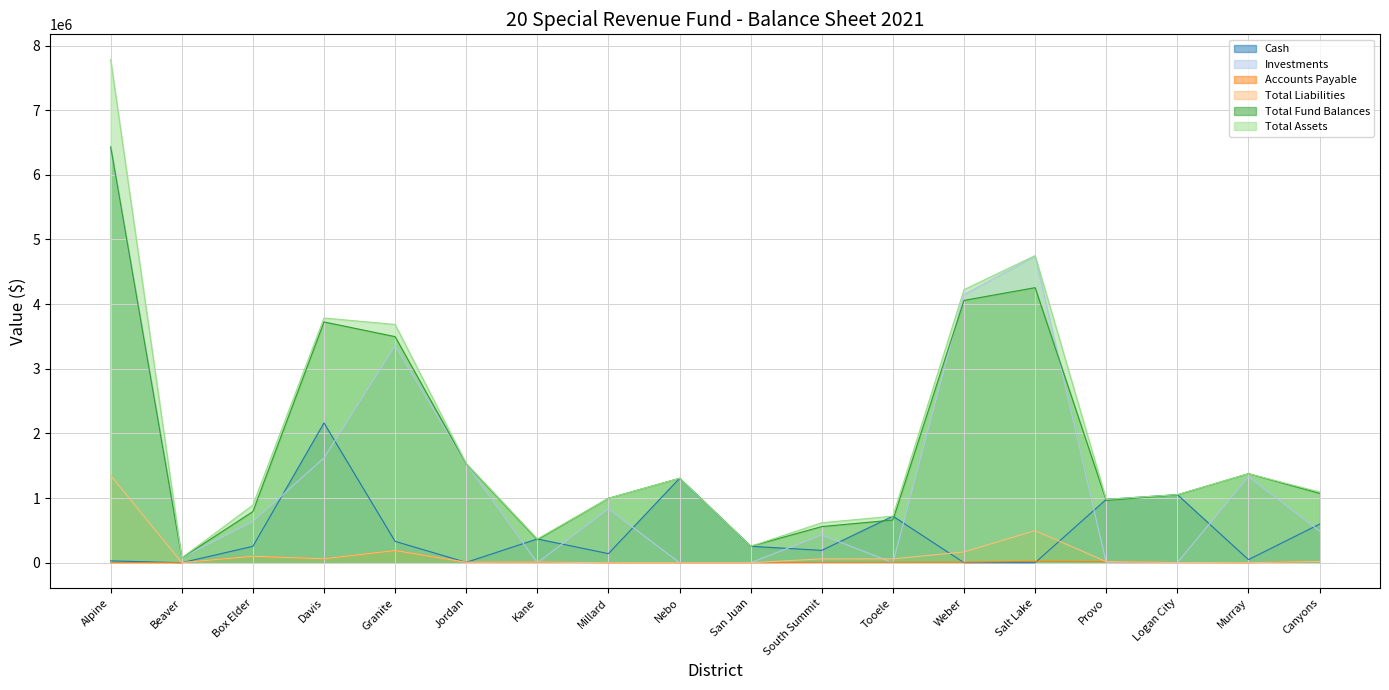

Between Alpine and Logan City, which is larger?

Logan City